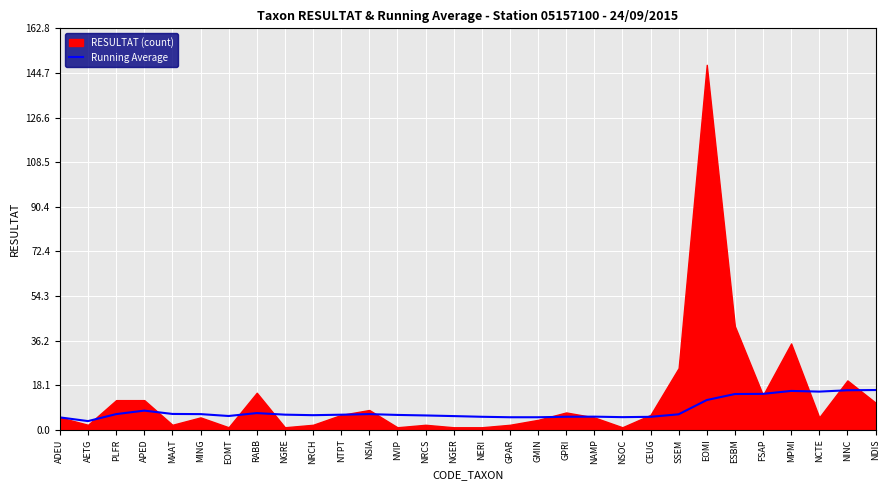

The value at NCTE is 15.5. True or false?

True